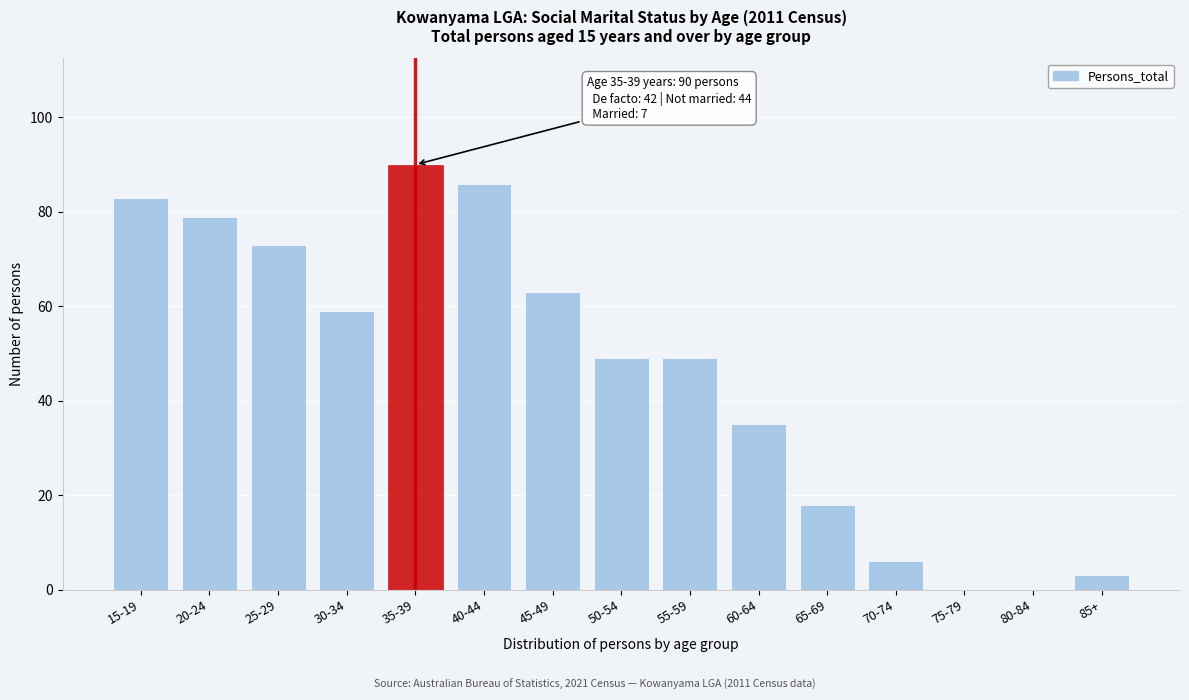

Reading left to right, what are all the values shown in this chart?

15-19=83	20-24=79	25-29=73	30-34=59	35-39=90	40-44=86	45-49=63	50-54=49	55-59=49	60-64=35	65-69=18	70-74=6	75-79=0	80-84=0	85+=3